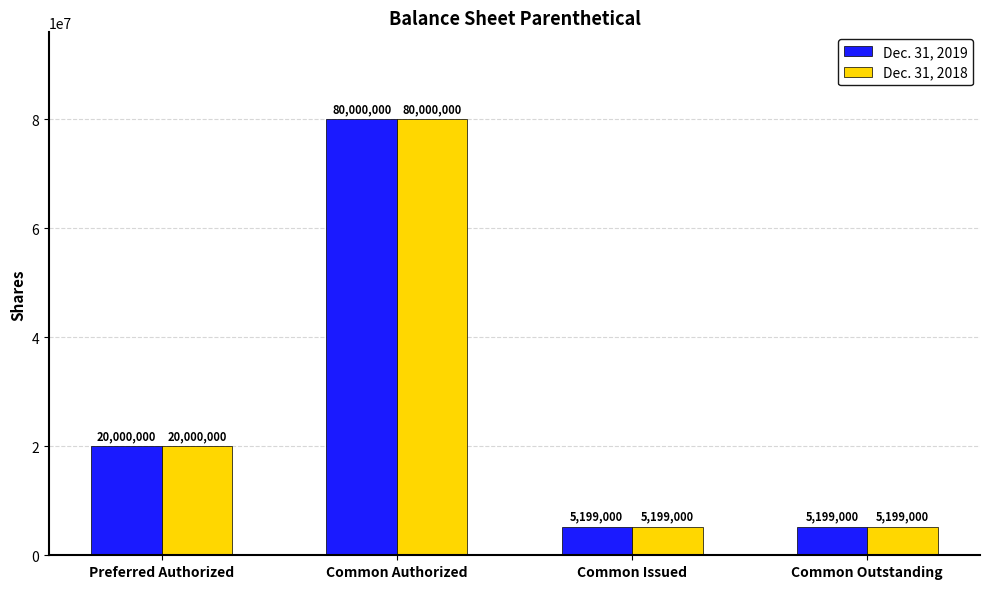

Reading right to left, list all the values displayed in this chart.

Dec. 31, 2019: Common Outstanding=5199000	Common Issued=5199000	Common Authorized=80000000	Preferred Authorized=20000000
Dec. 31, 2018: Common Outstanding=5199000	Common Issued=5199000	Common Authorized=80000000	Preferred Authorized=20000000